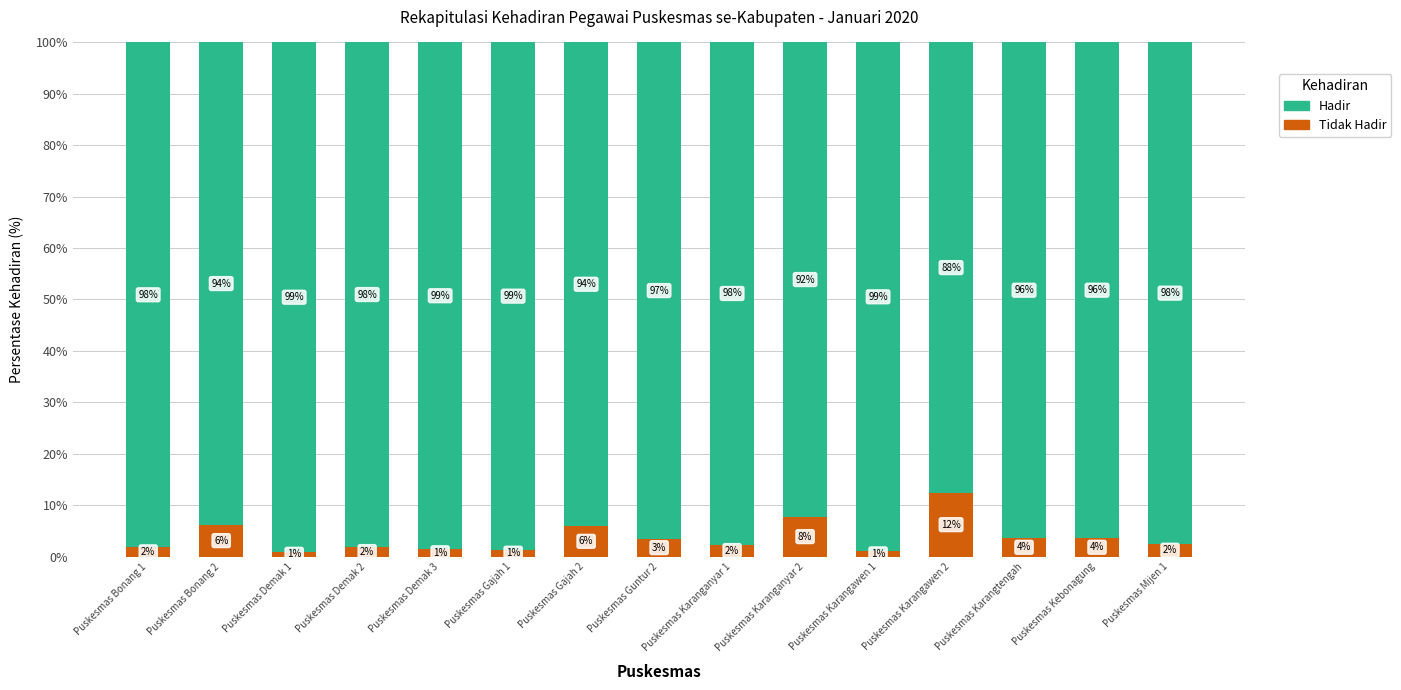

What is the total value across all series at Puskesmas Demak 1?

100.0